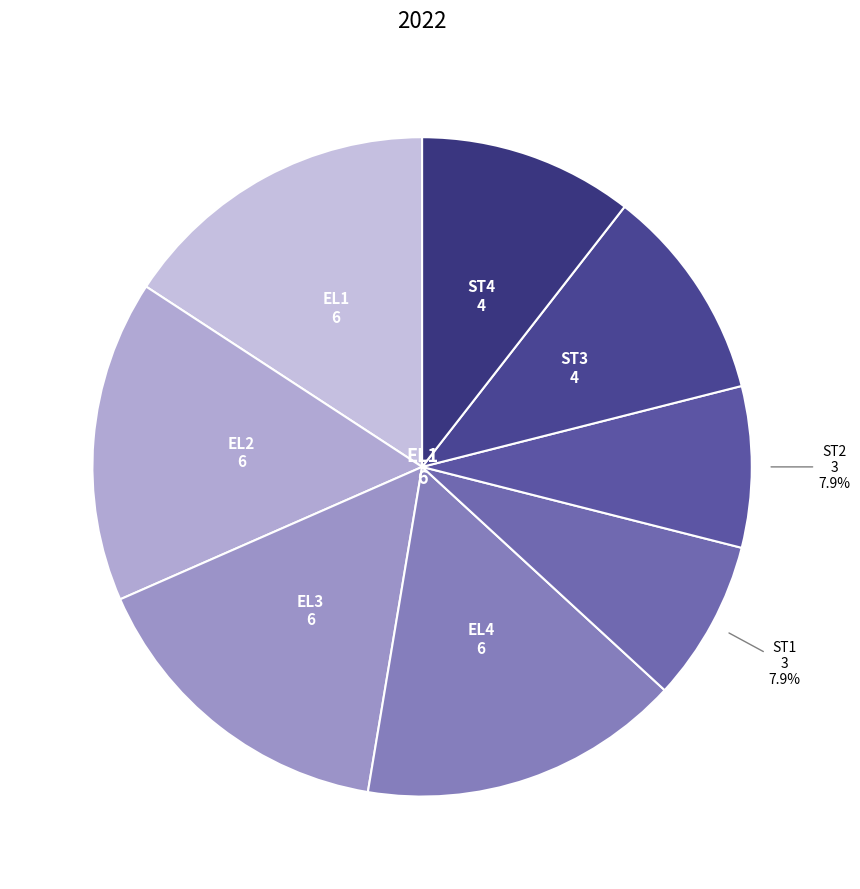

Rank the categories by value from highest to lowest.

EL1, EL2, EL3, EL4, ST3, ST4, ST1, ST2